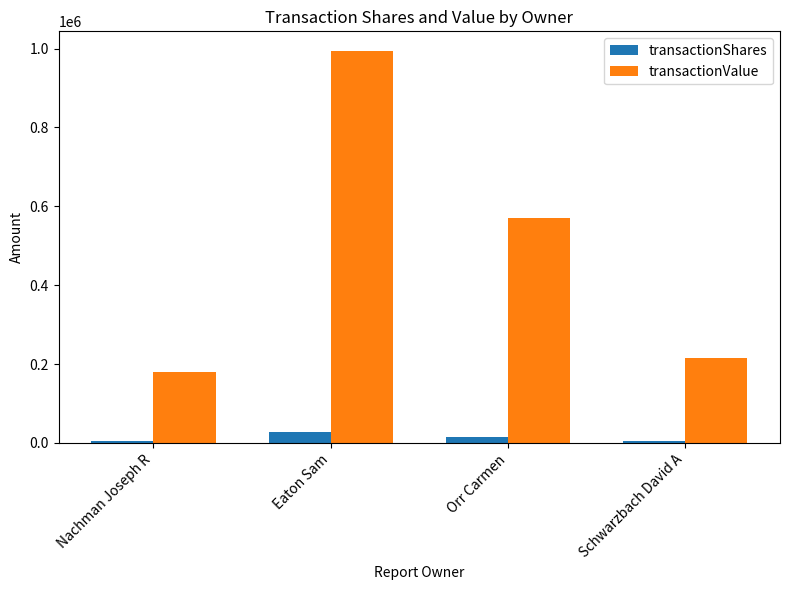

The value of transactionValue at Nachman Joseph R is 60302. True or false?

False